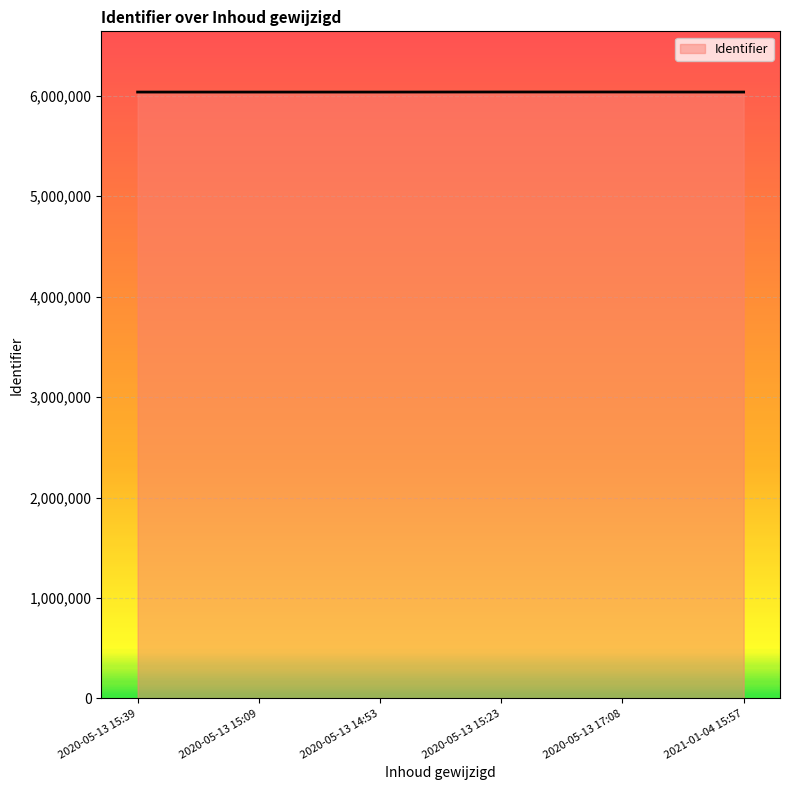

What is the approximate value at 2020-05-13 15:23, to the nearest 10?

6036960